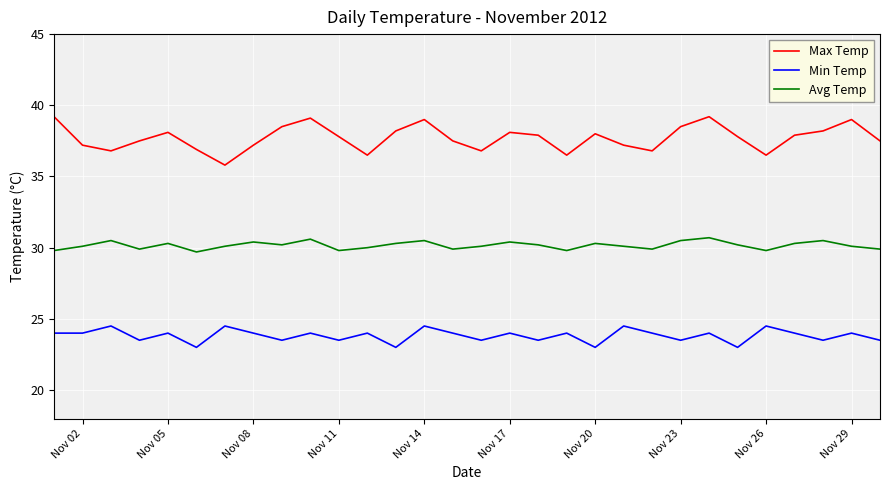

Rank the series by their average value, from highest to lowest.

Max Temp, Avg Temp, Min Temp